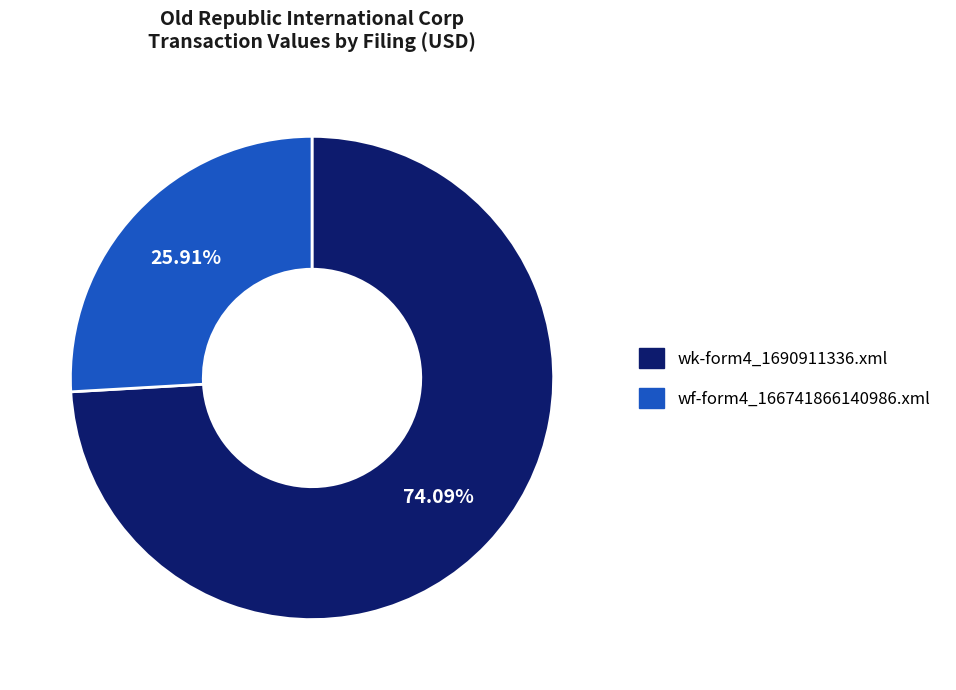

True or false: wk-form4_1690911336.xml accounts for 74% of the total.

True